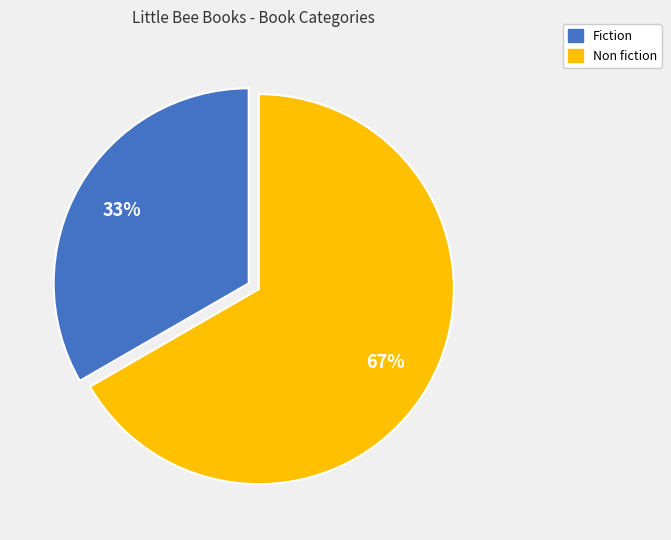

Which category has the smallest portion of the pie?

Fiction